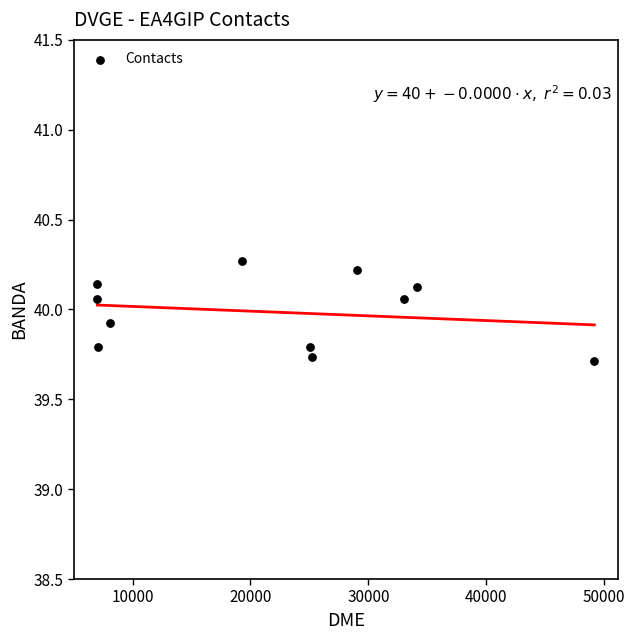

What is the range of Y values (max minus min)?

0.6